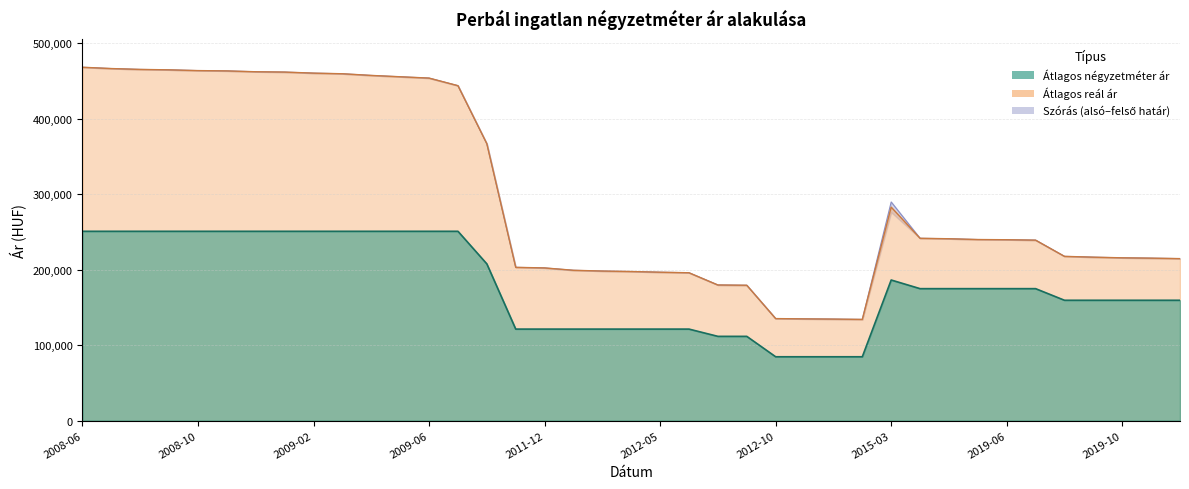

Where is the first local maximum for Szórás felső határ?

2015-03